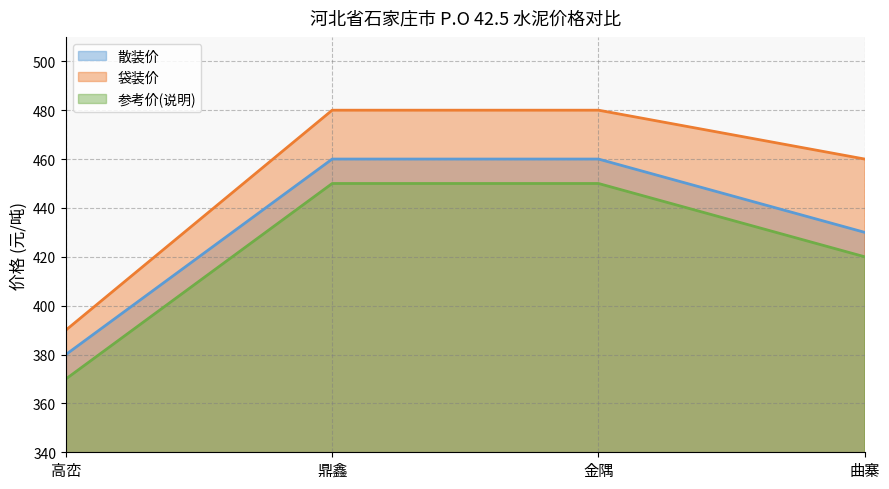

Which category has the lowest value in the 袋装价 series?

高峦